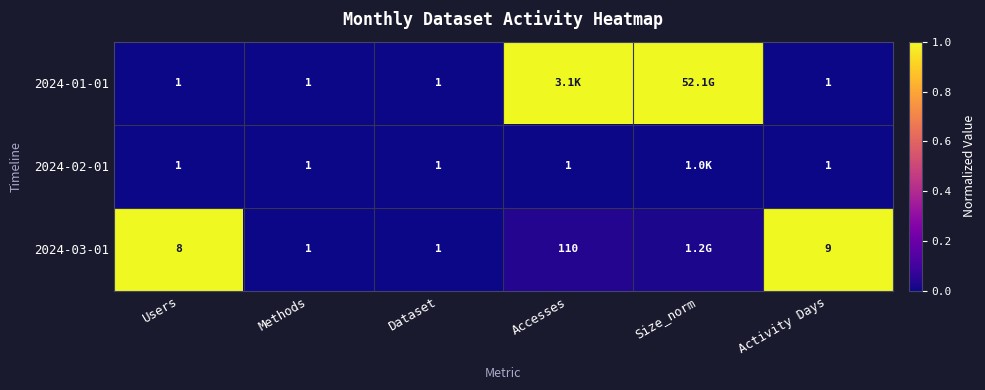

Is the value of 2024-01-01 at Dataset greater than the value of 2024-03-01 at Users?

No